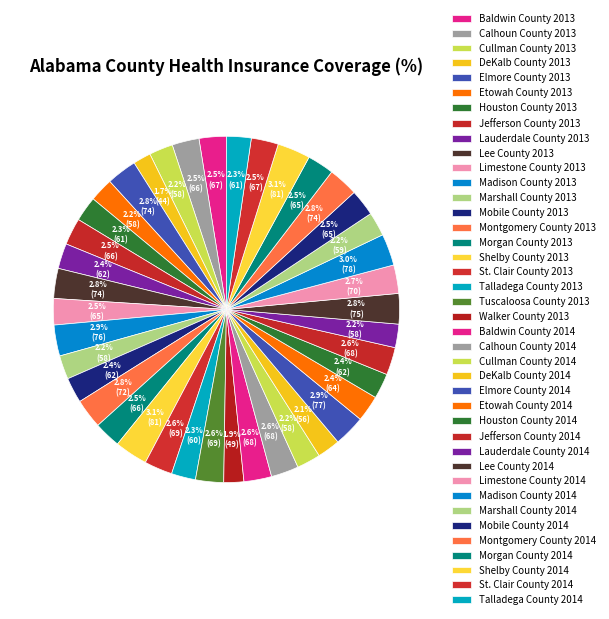

Which slice is the largest?

Shelby County 2014